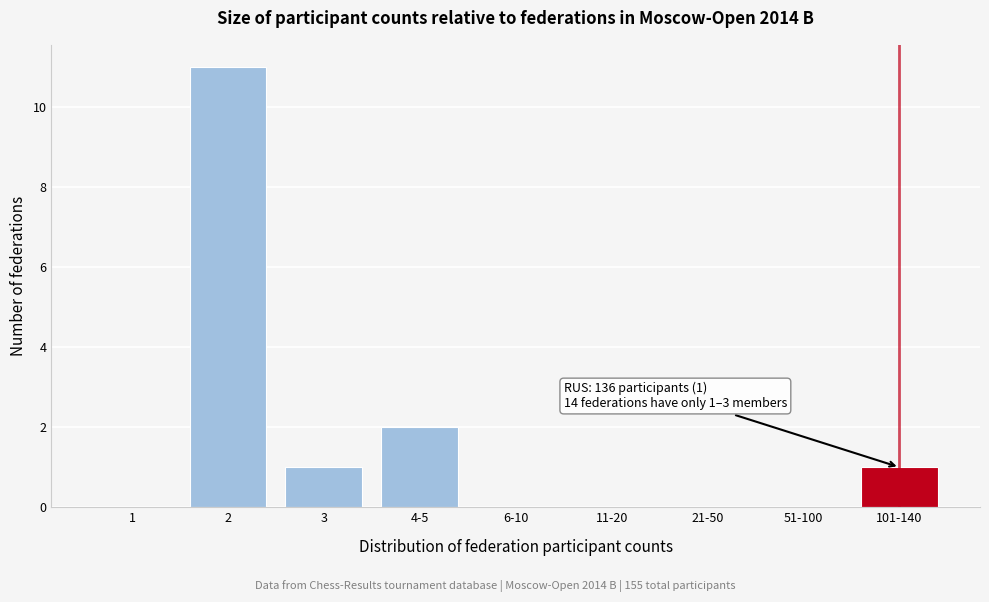

Reading left to right, what are all the values shown in this chart?

1=0	2=11	3=1	4-5=2	6-10=0	11-20=0	21-50=0	51-100=0	101-140=1